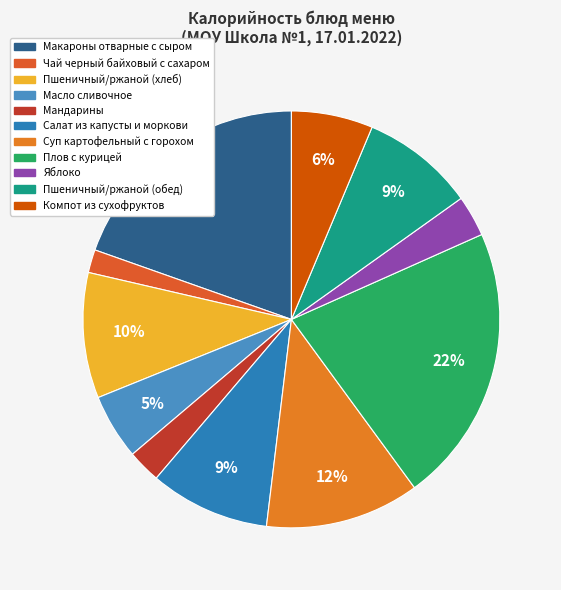

To the nearest percent, what is the difference between the largest and smallest slice percentages?

20%